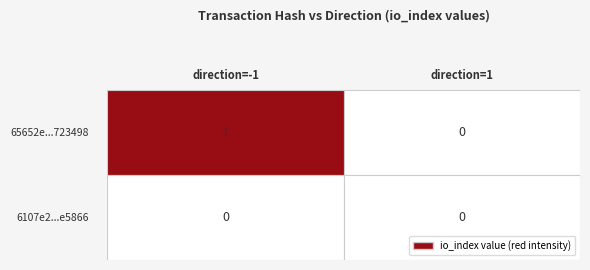

How many distinct data groups are displayed?

2